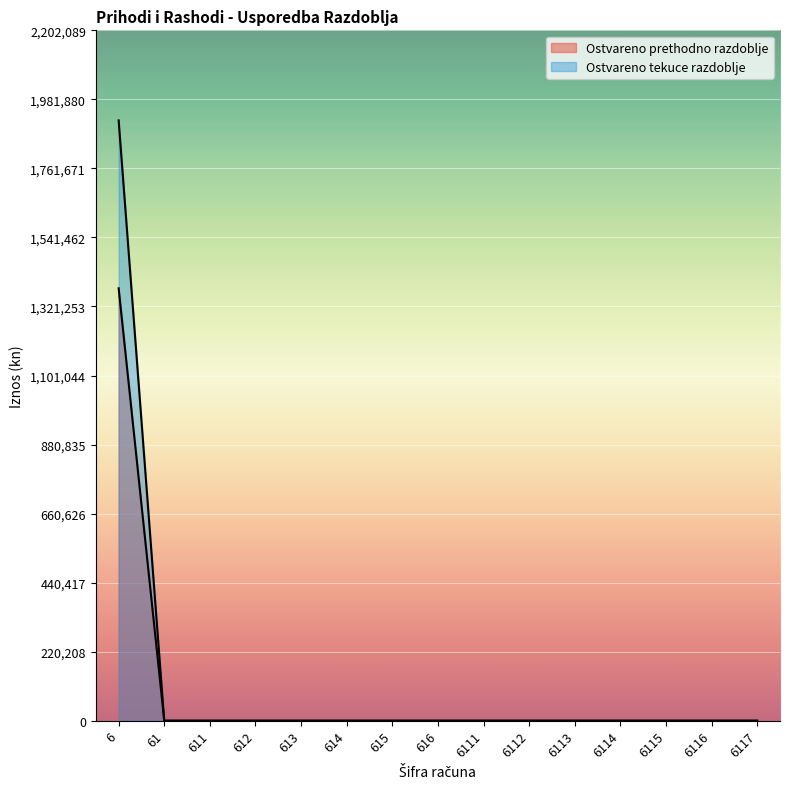

At which category is the sum across all series the highest?

6